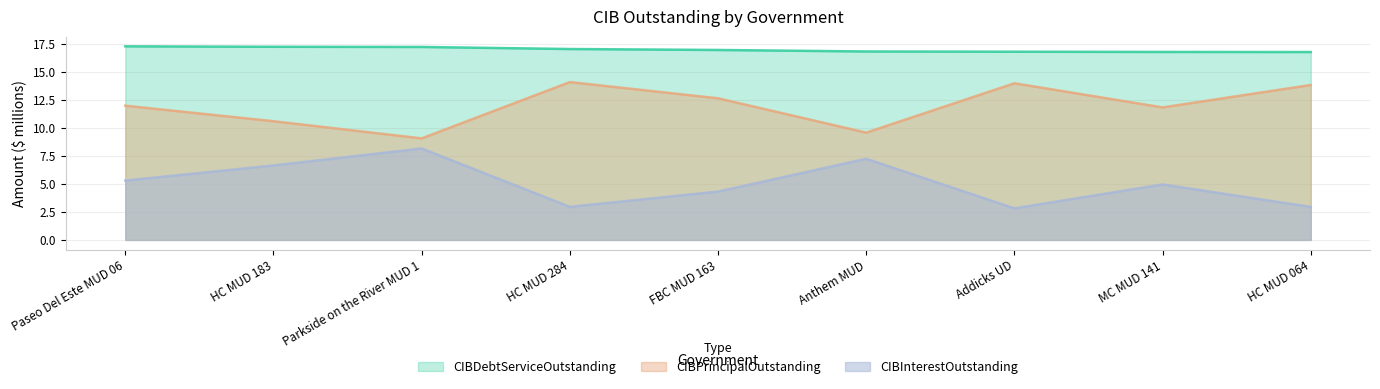

True or false: CIBPrincipalOutstanding and CIBDebtServiceOutstanding cross at least once.

False